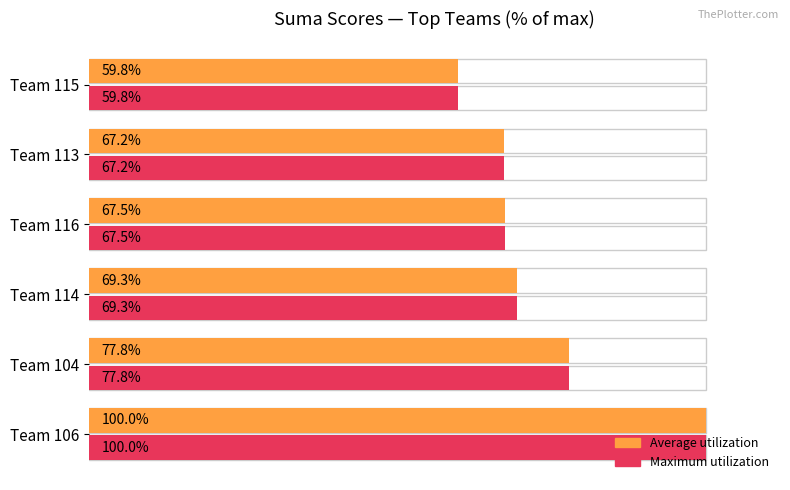

At Team 106, list the series in order from smallest to largest.

Average utilization, Maximum utilization